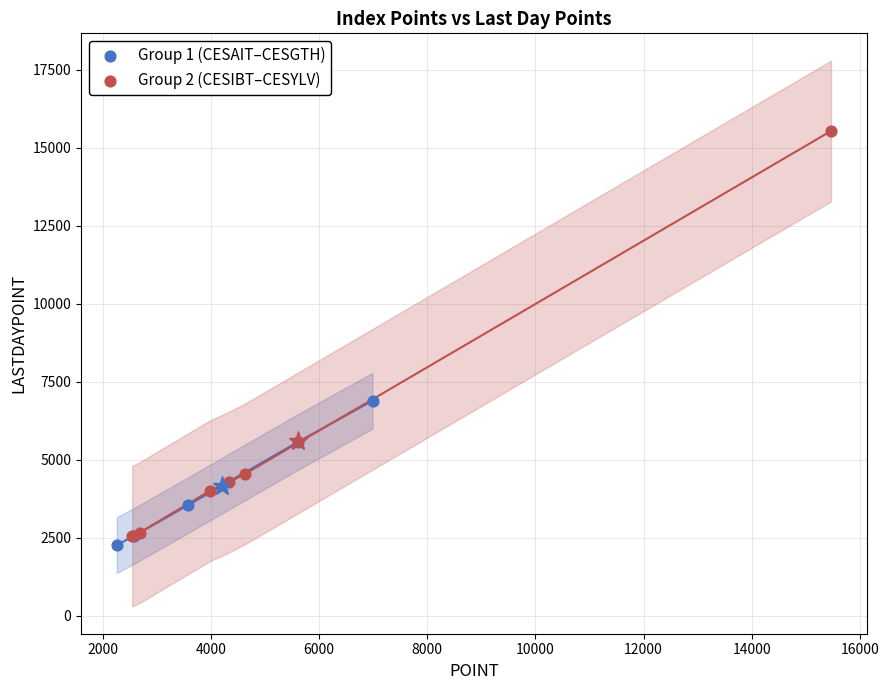

Which series contains the highest Y value?

Group 2 (CESIBT–CESYLV)